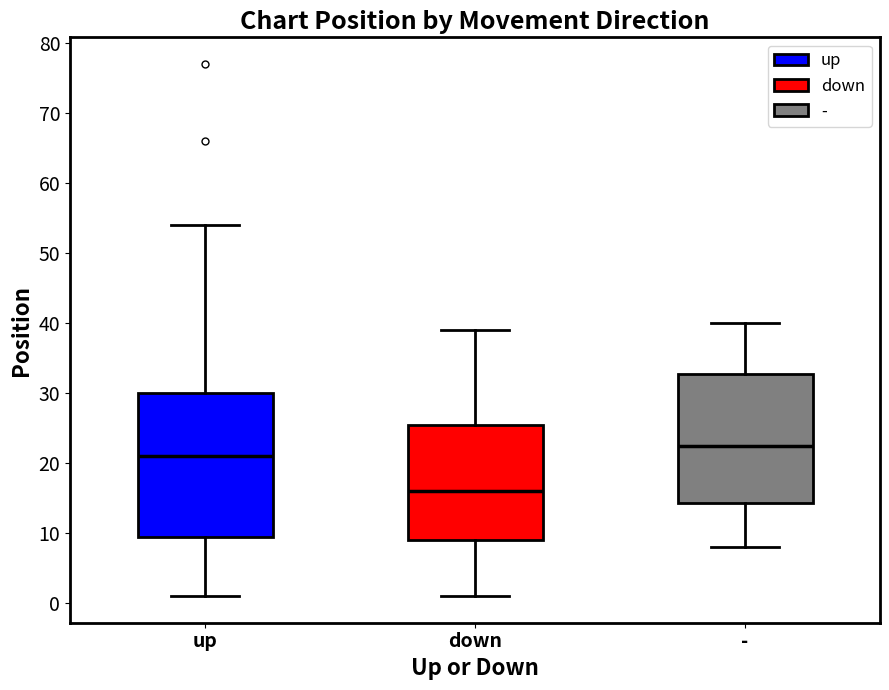

Which box's median line is the lowest?

down